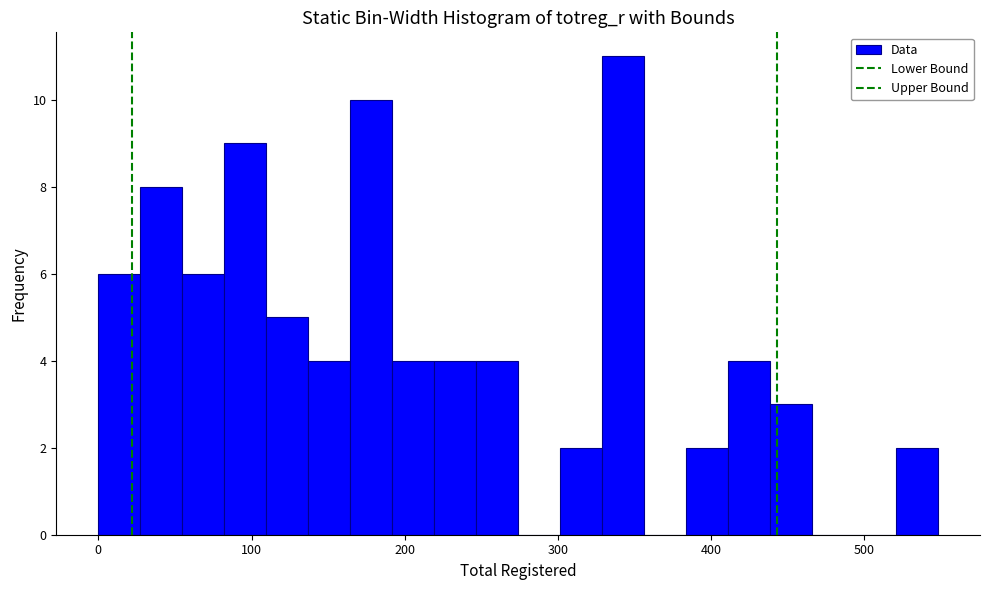

Read against the x-axis, roughly where is the centre of the tallest bar?

340